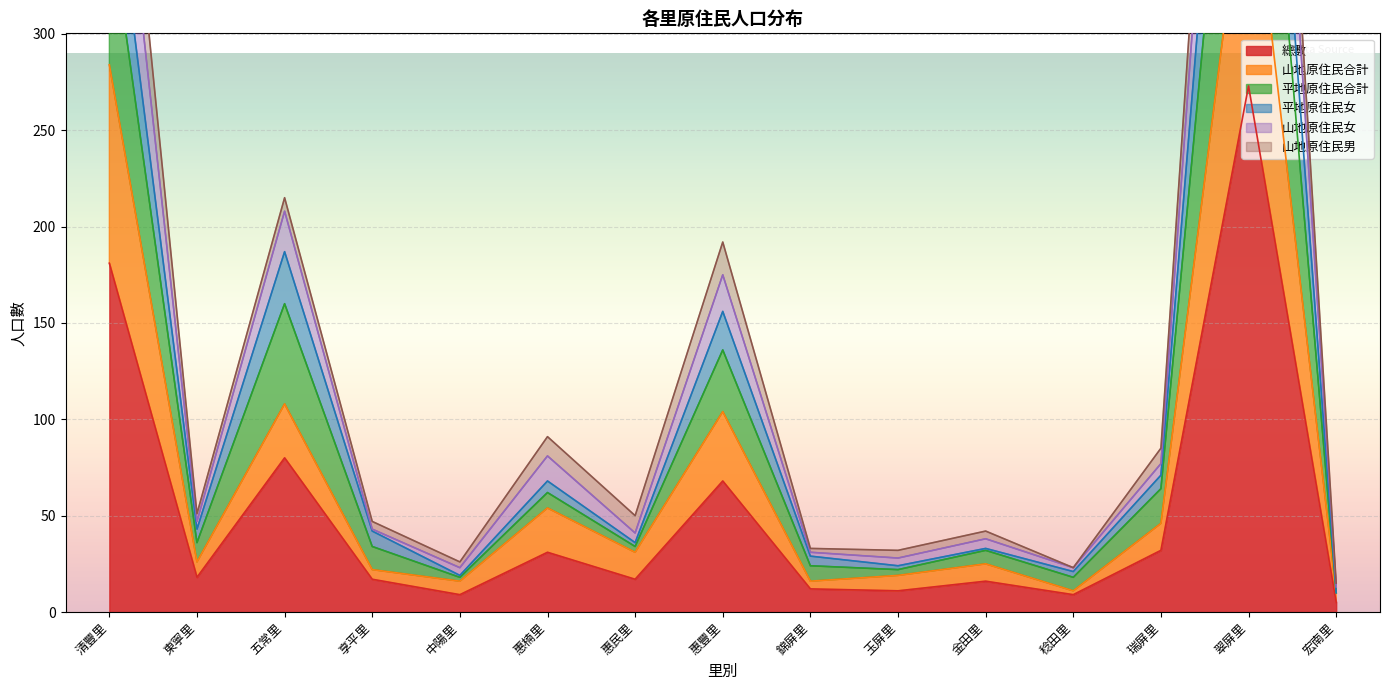

Is it true that 平地原住民合計 equals 19 at 中陽里?

True